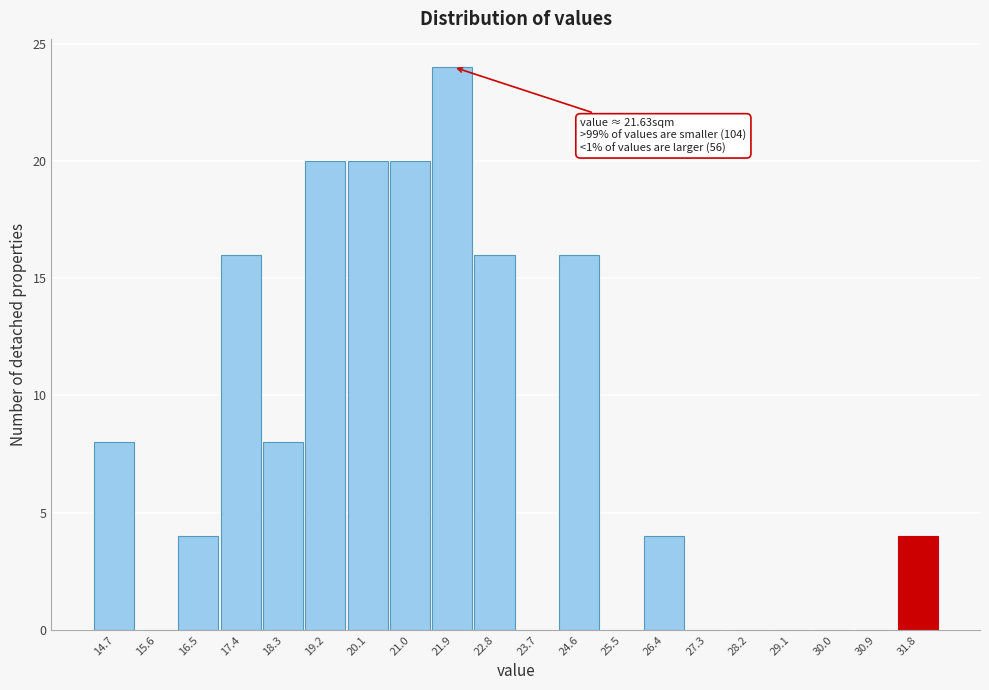

Over which range of the x-axis is the bar tallest?

21.5 to 22.4